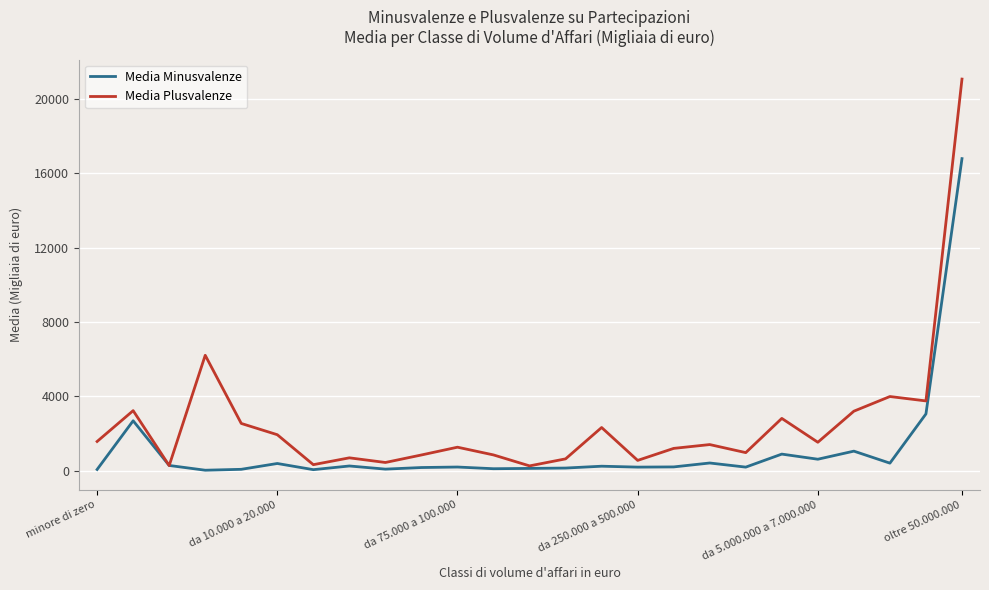

List the series in order of their peak value, lowest first.

Media Minusvalenze, Media Plusvalenze